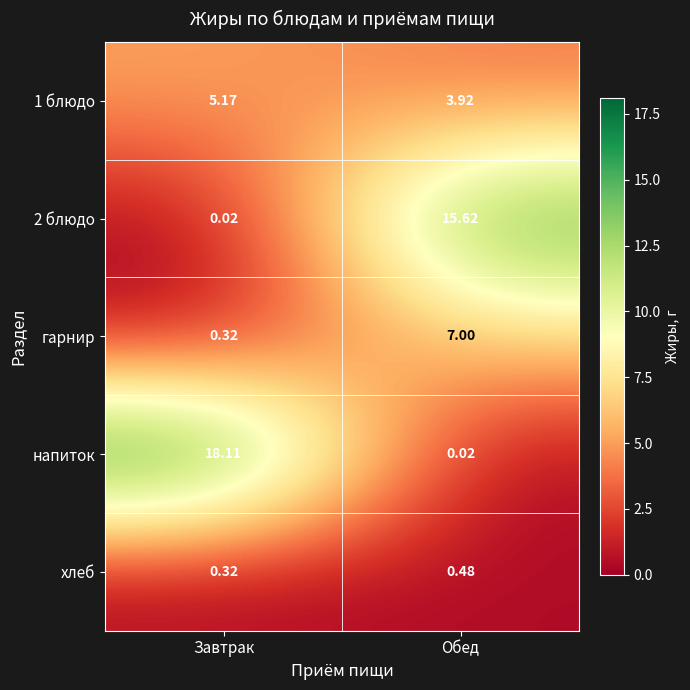

At which category is the sum across all series the highest?

Обед